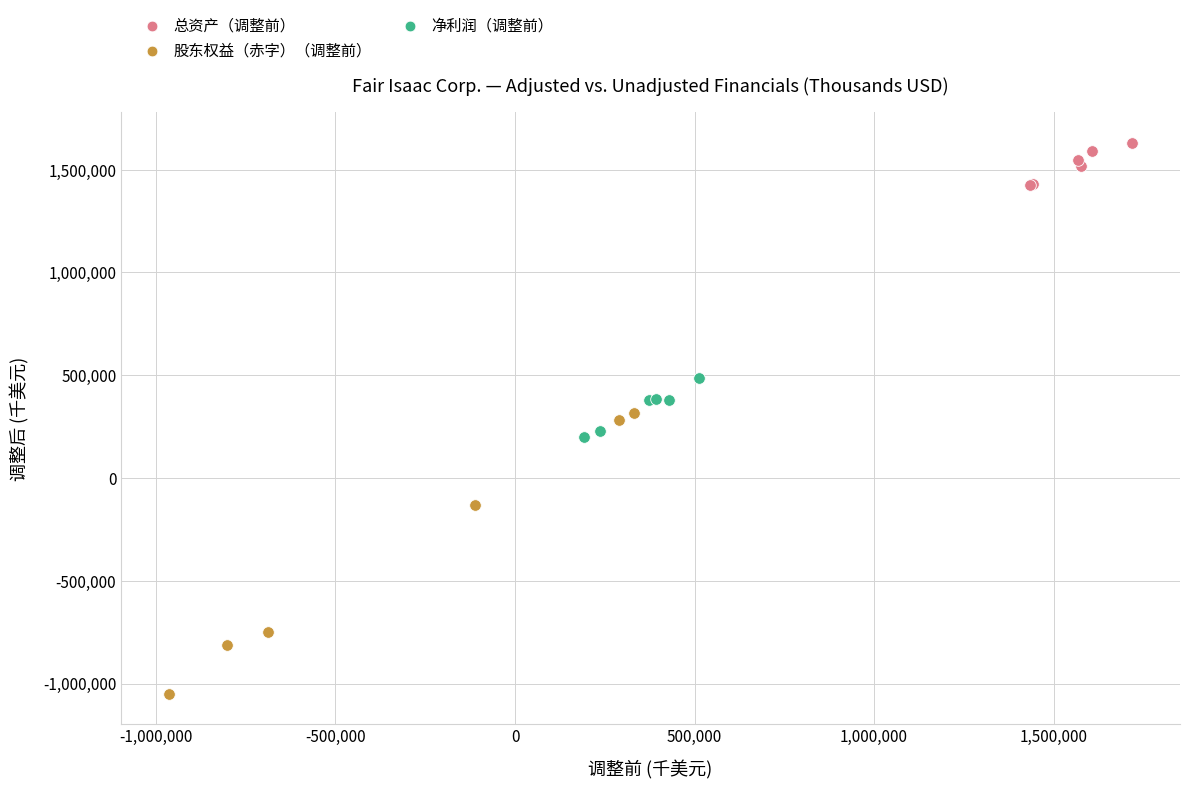

What are all the series names shown in the legend?

总资产（调整前）, 股东权益（赤字）（调整前）, 净利润（调整前）